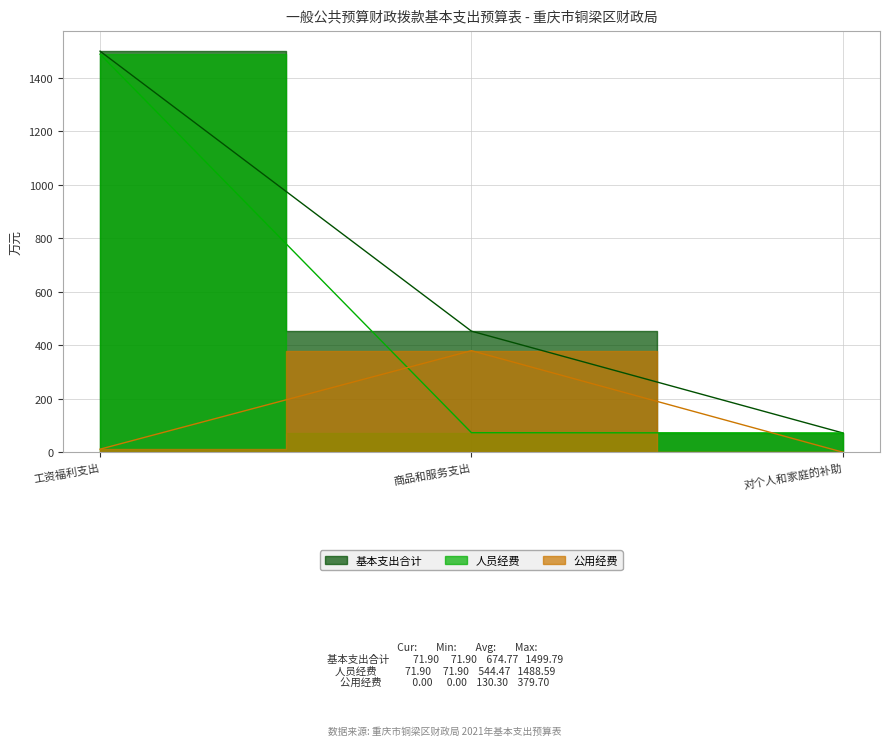

At which label is 人员经费 closest to 780?

商品和服务支出